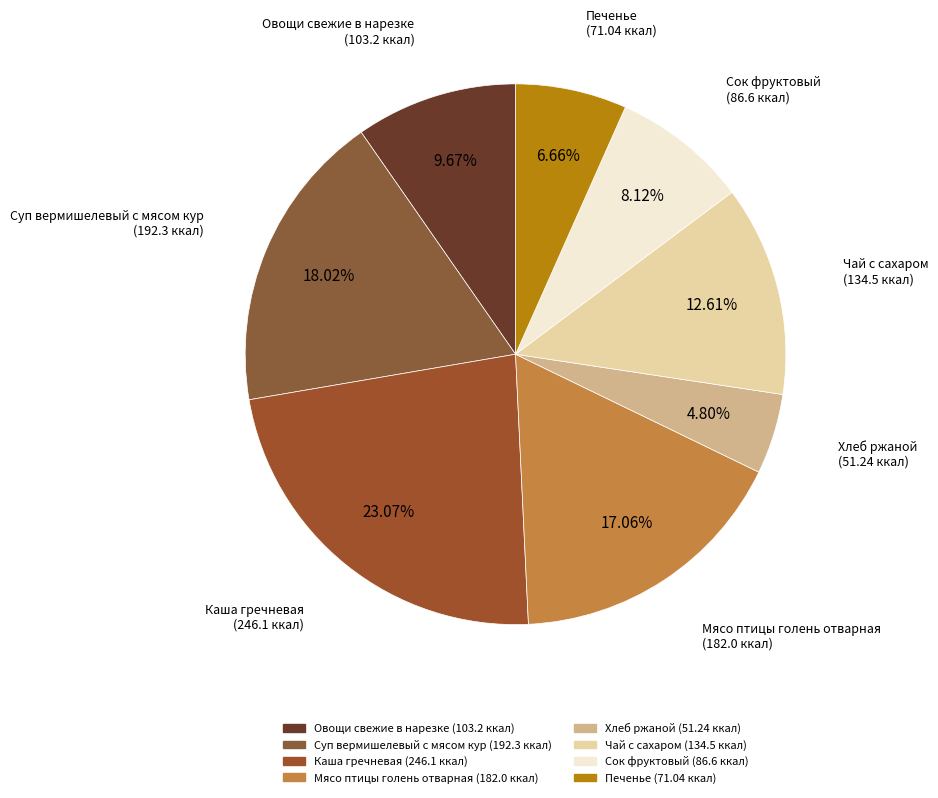

What is the smallest slice in the pie chart?

Хлеб ржаной